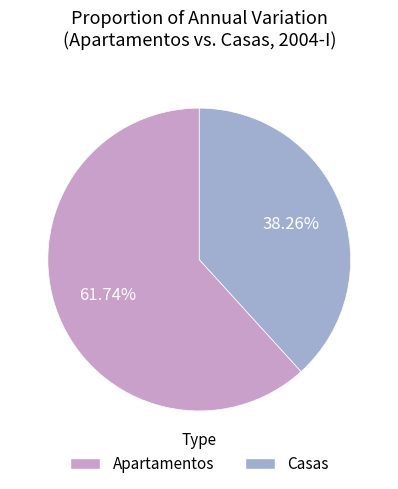

Is there any slice that represents more than half of the pie?

Yes